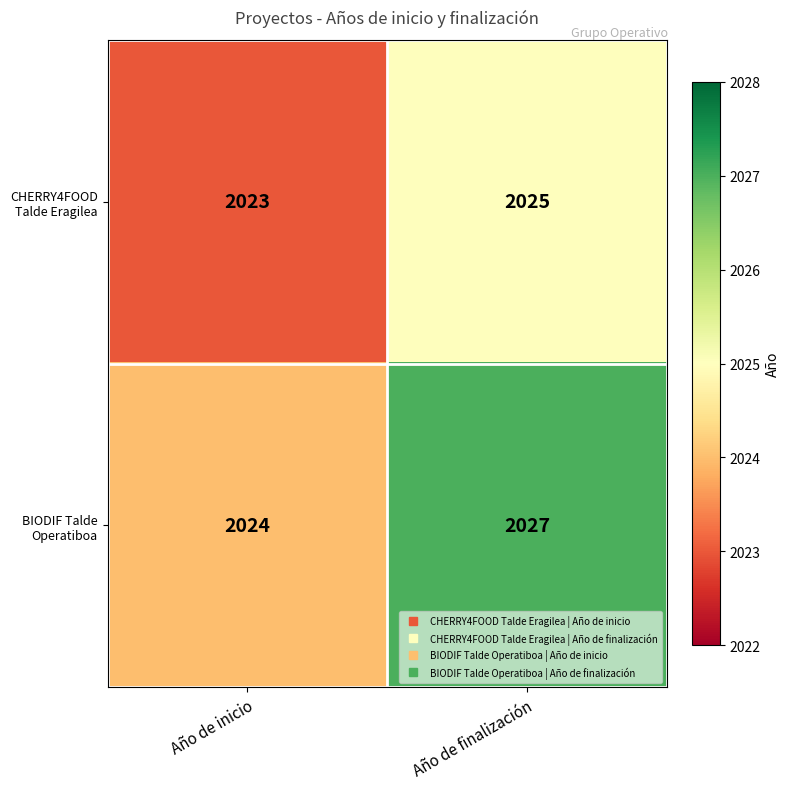

The value of BIODIF Talde Operatiboa at Año de finalización is 2027. True or false?

True